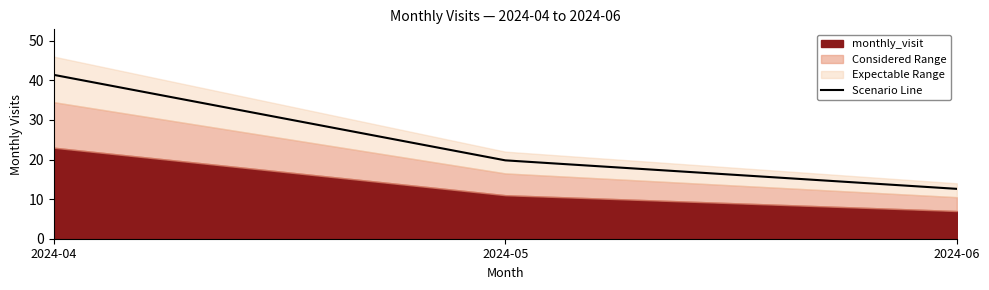

What is the maximum value for Scenario Line?

41.4